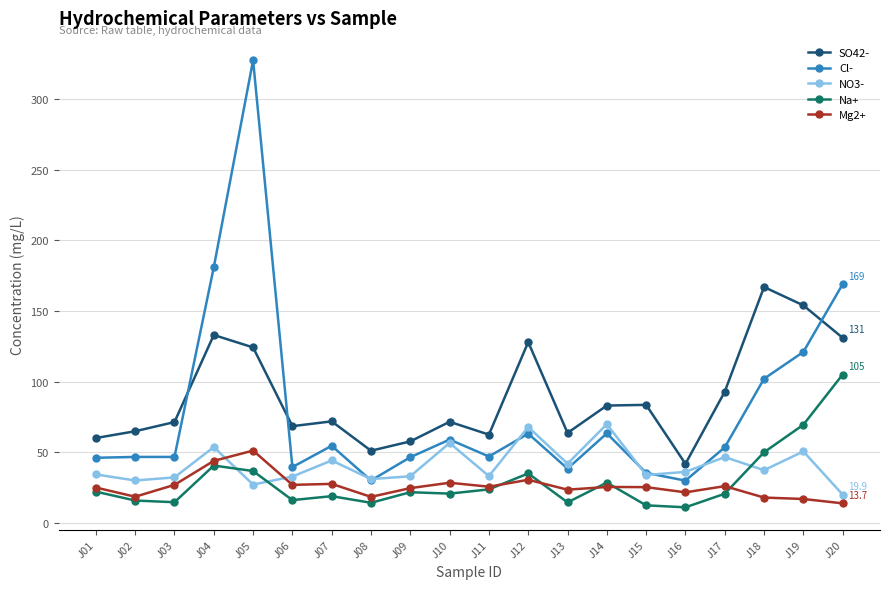

True or false: Mg2+ and SO42- cross at least once.

False